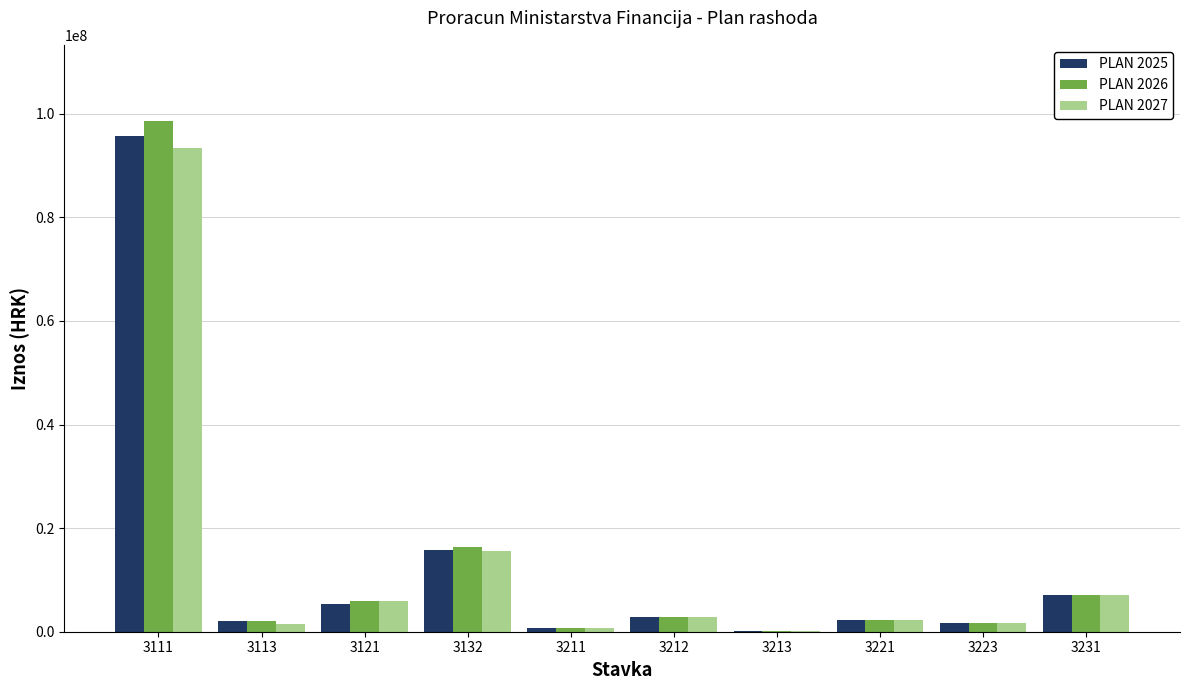

The value of PLAN 2026 at 3221 is 2300000. True or false?

True